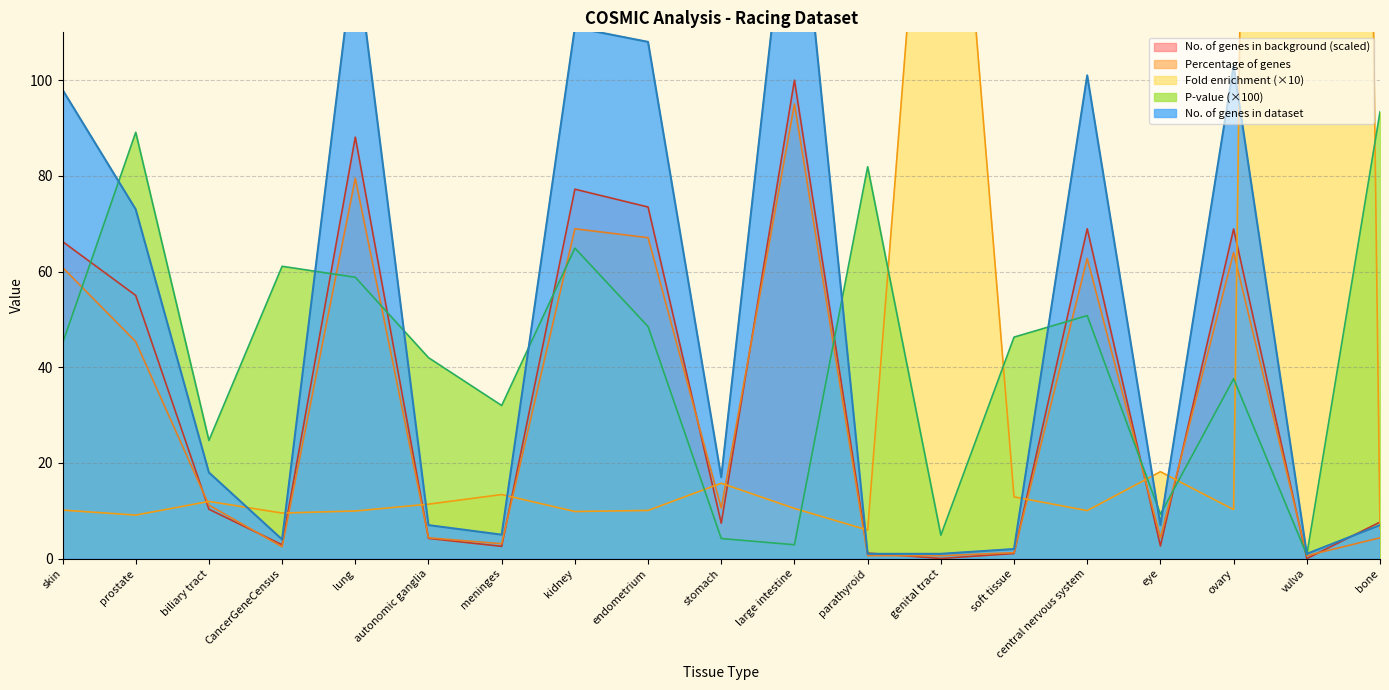

At which category does No. of genes in the background reach its first local valley?

CancerGeneCensus